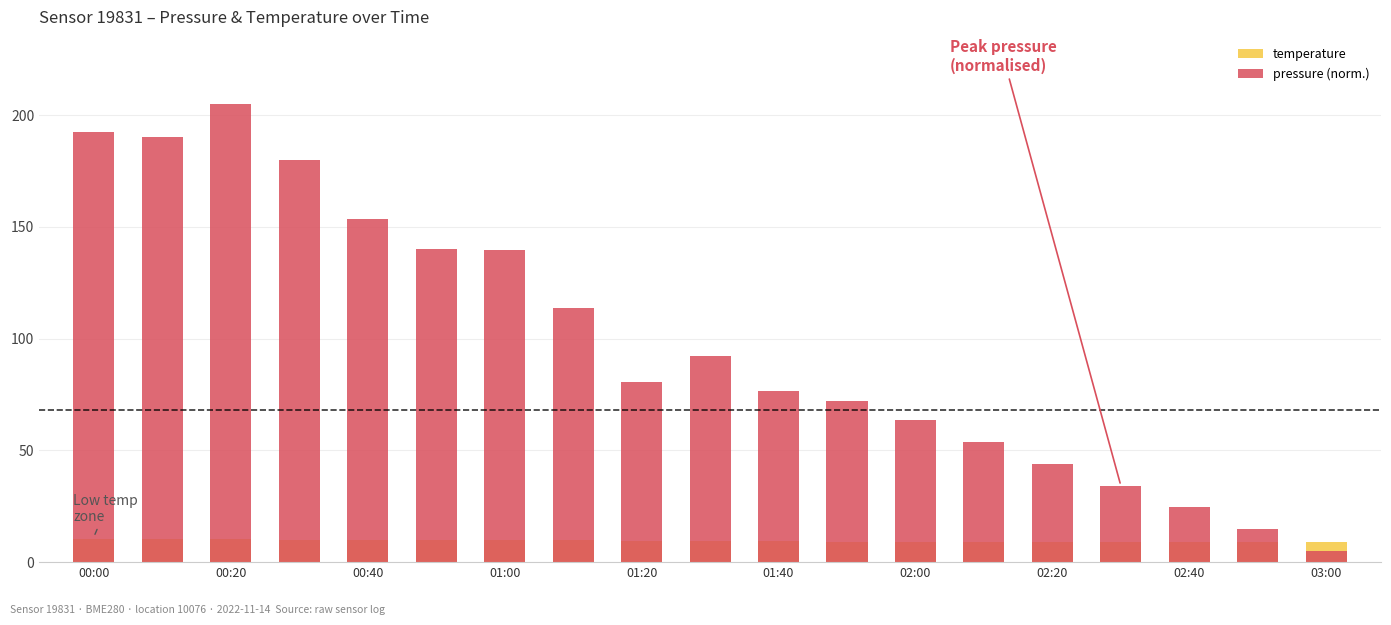

At 02:40, list the series in order from smallest to largest.

temperature, pressure (norm.)